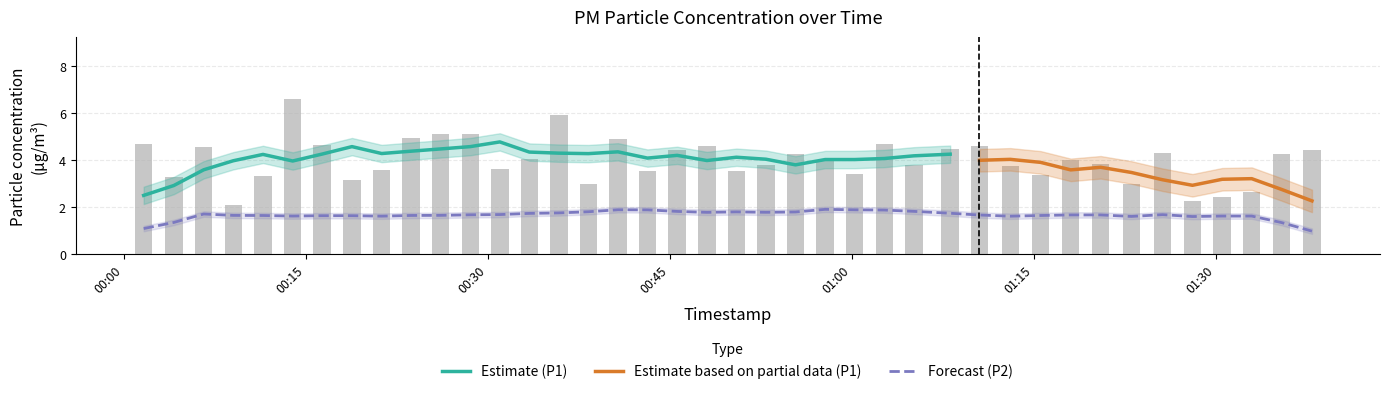

What is the maximum value shown in the chart?

6.6